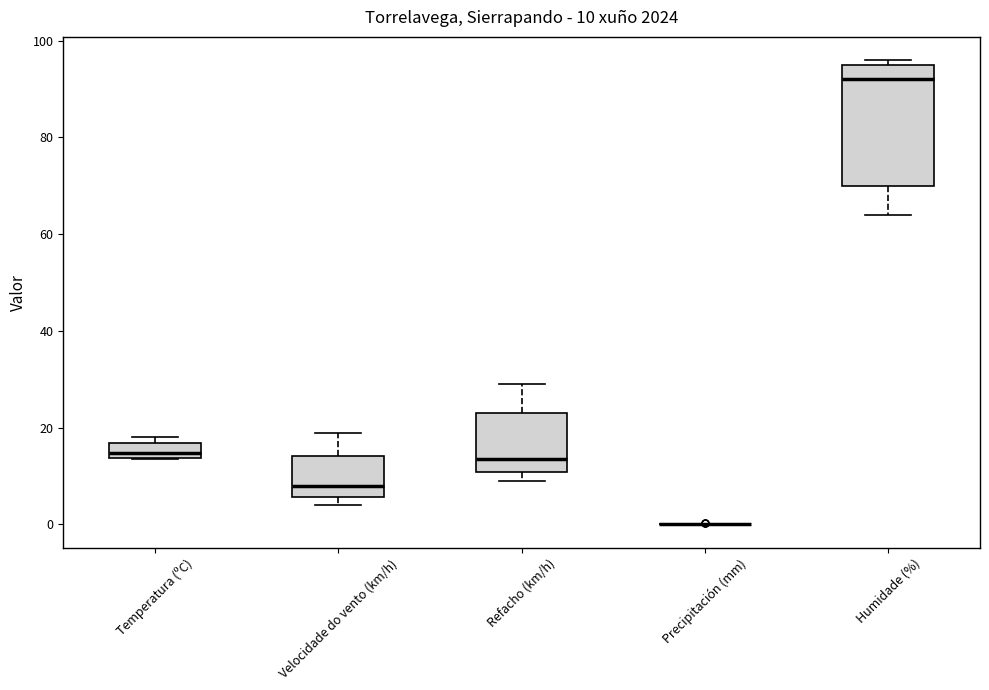

Which box is the tallest, from its lower edge to its upper edge?

Humidade (%)